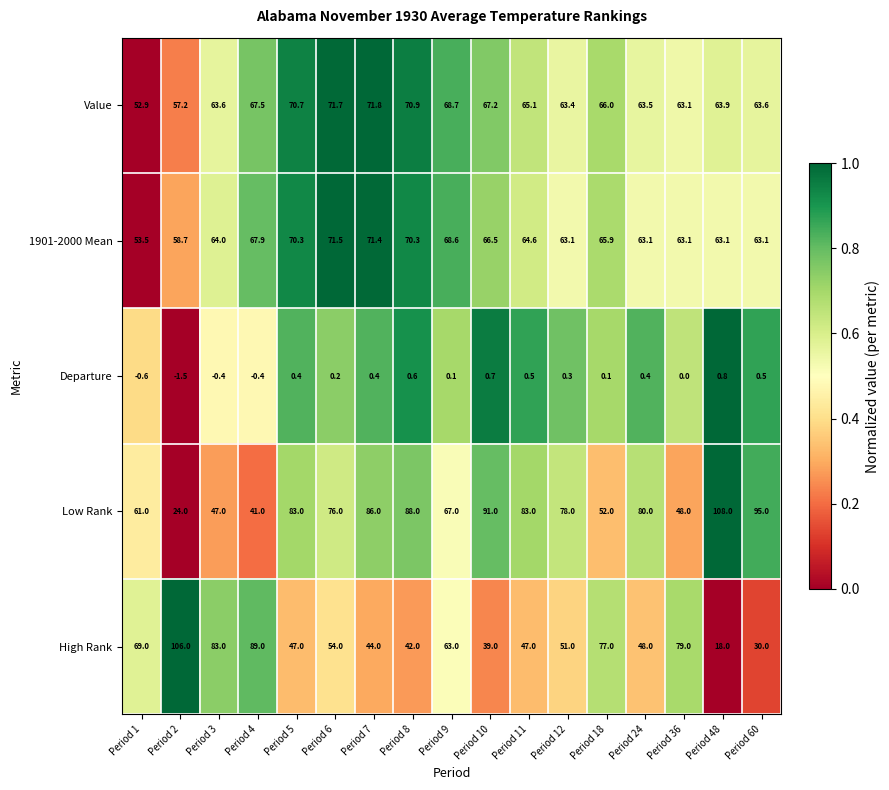

At how many categories does at least one series exceed 62?

17